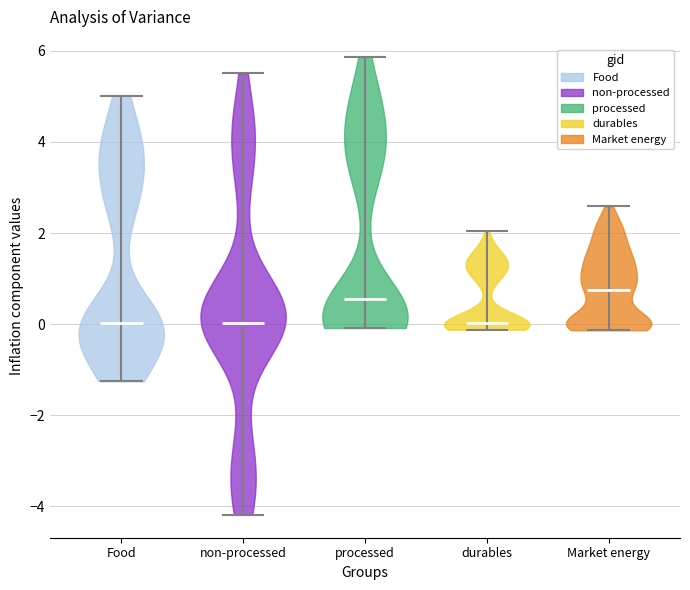

What is the lowest point the violin for processed reaches on the y-axis? The values are not printed on the chart, so give them approximately, as read against the axis.

0.0